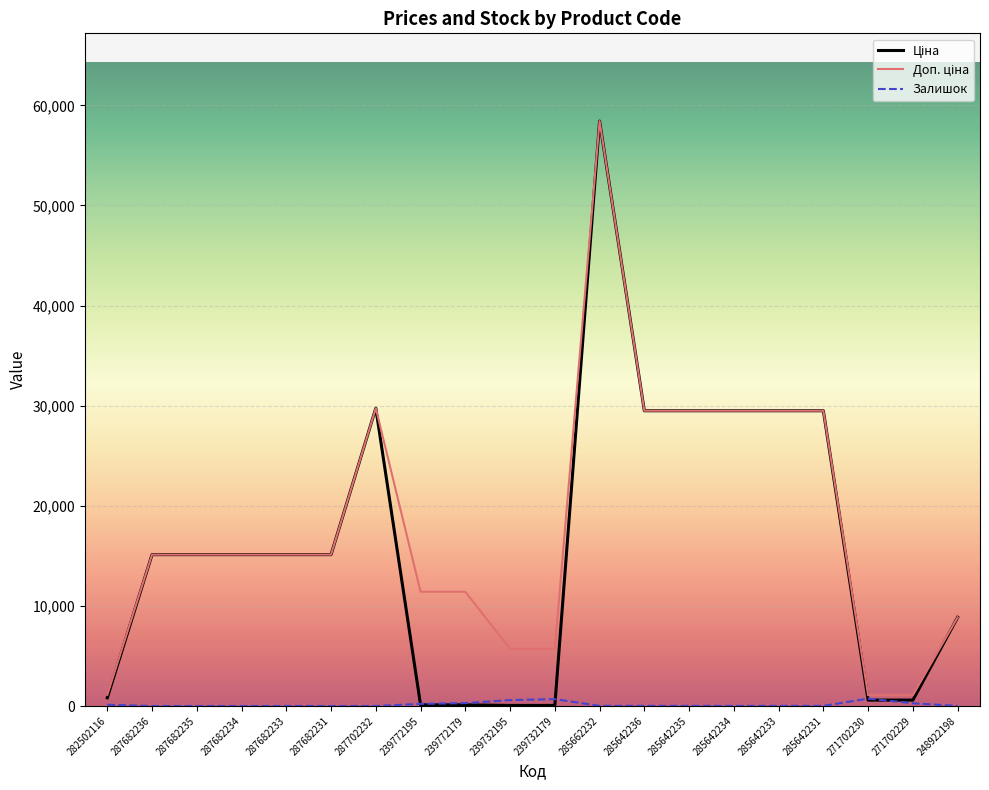

What is the difference between the highest and lowest values at 287682233?

15120.0